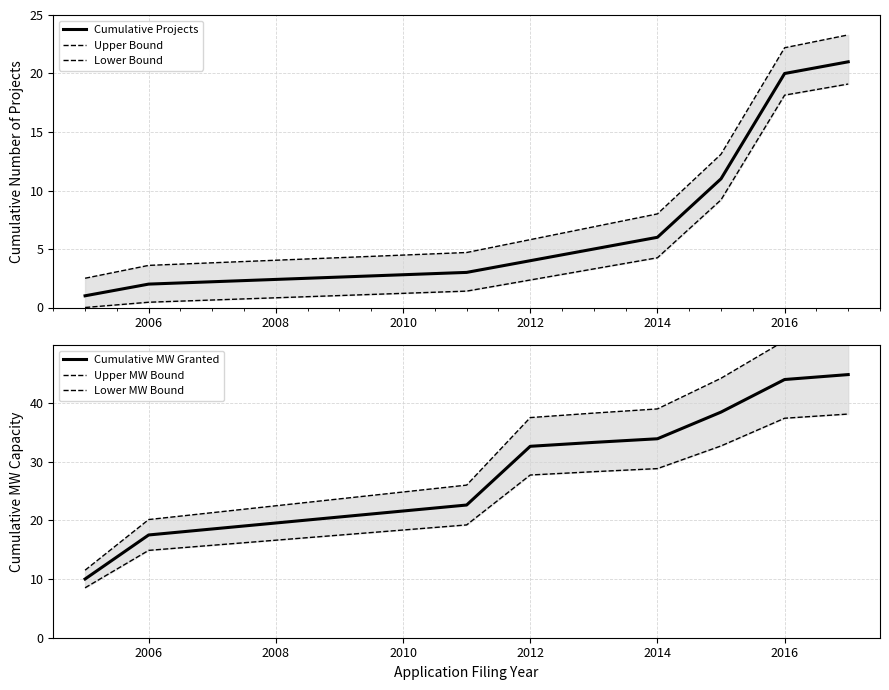

The Cumulative MW Granted series shows 32.6 at 2012. True or false?

True